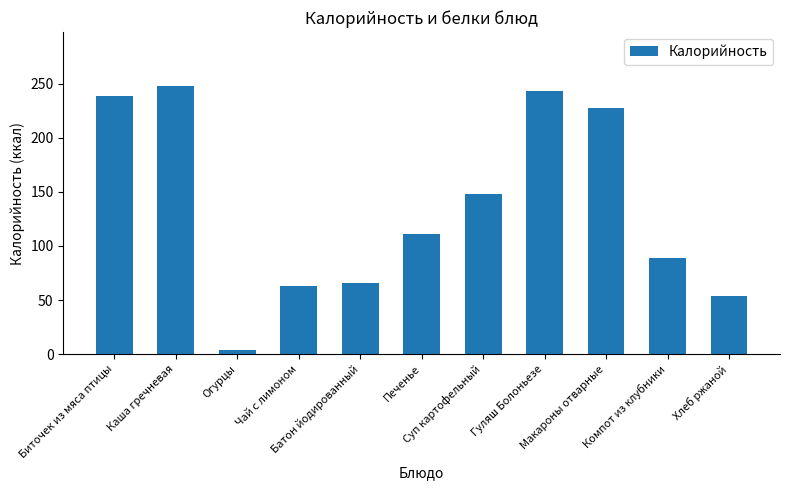

Where does the data first go above 111?

Биточек из мяса птицы